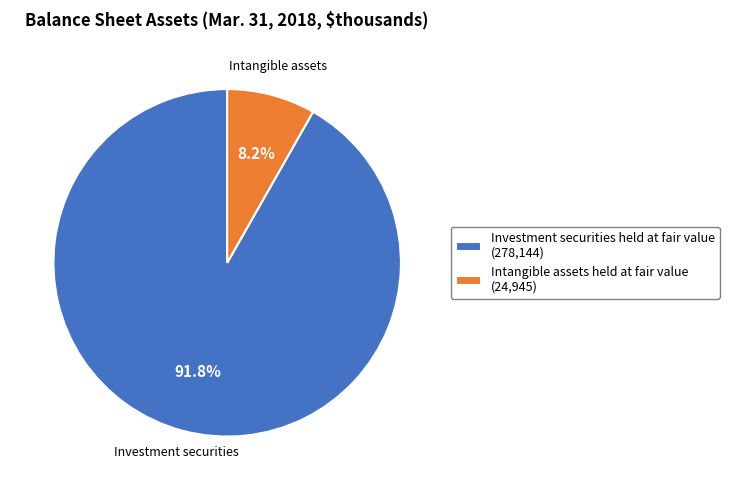

To the nearest percent, what is the average slice percentage?

50%